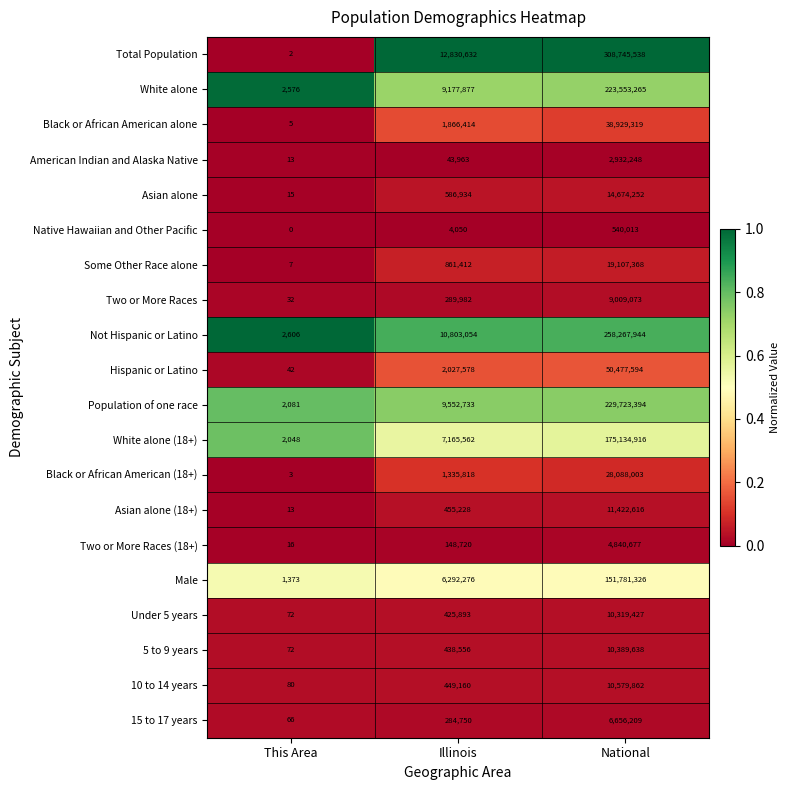

Which label corresponds to the smallest value in the chart?

This Area